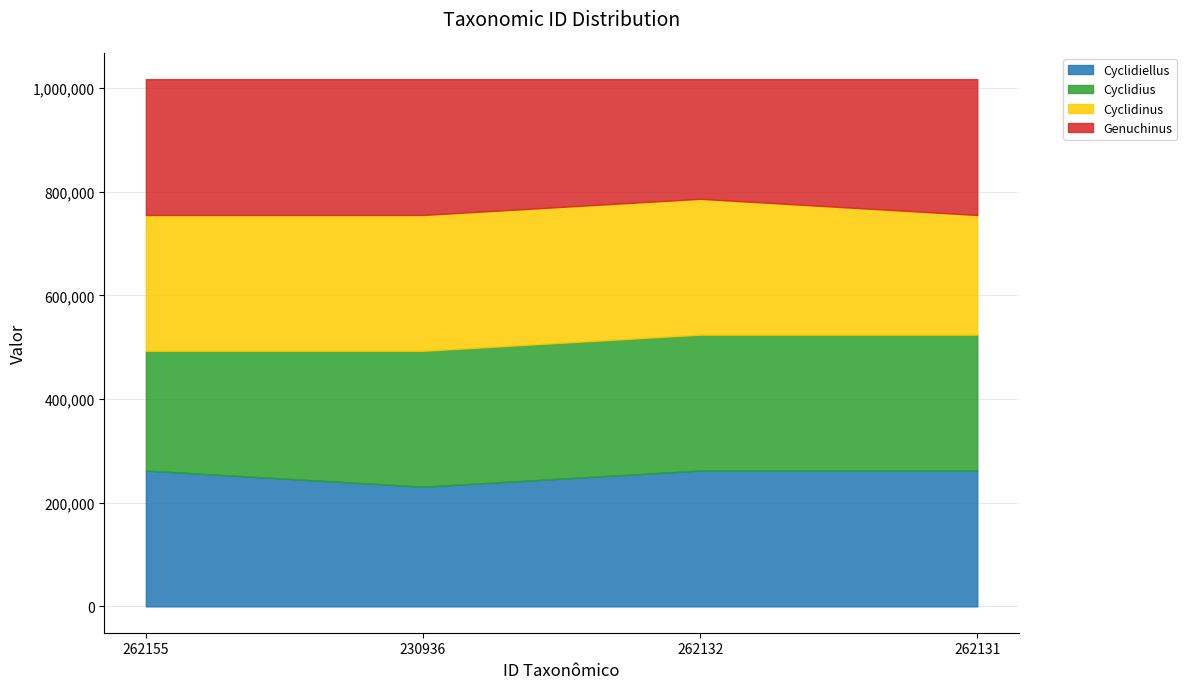

Between which two adjacent categories do Genuchinus and Cyclidiellus first intersect?

262155 and 230936